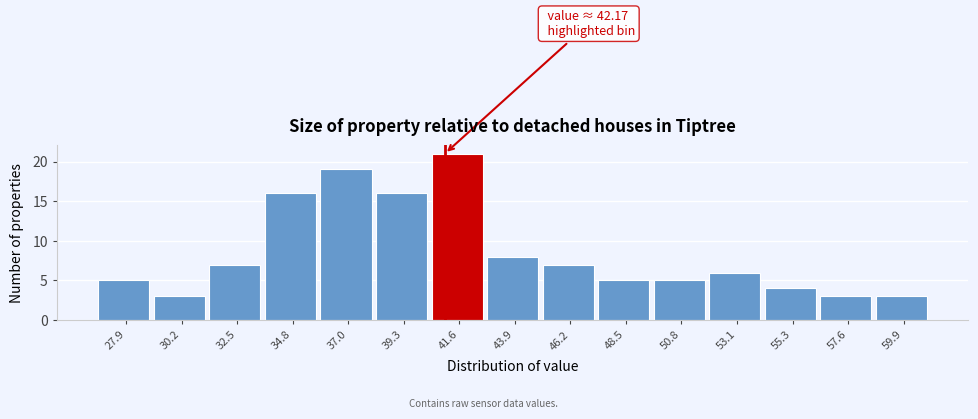

Reading left to right, extract all data points from this chart.

5	3	7	16	19	16	21	8	7	5	5	6	4	3	3